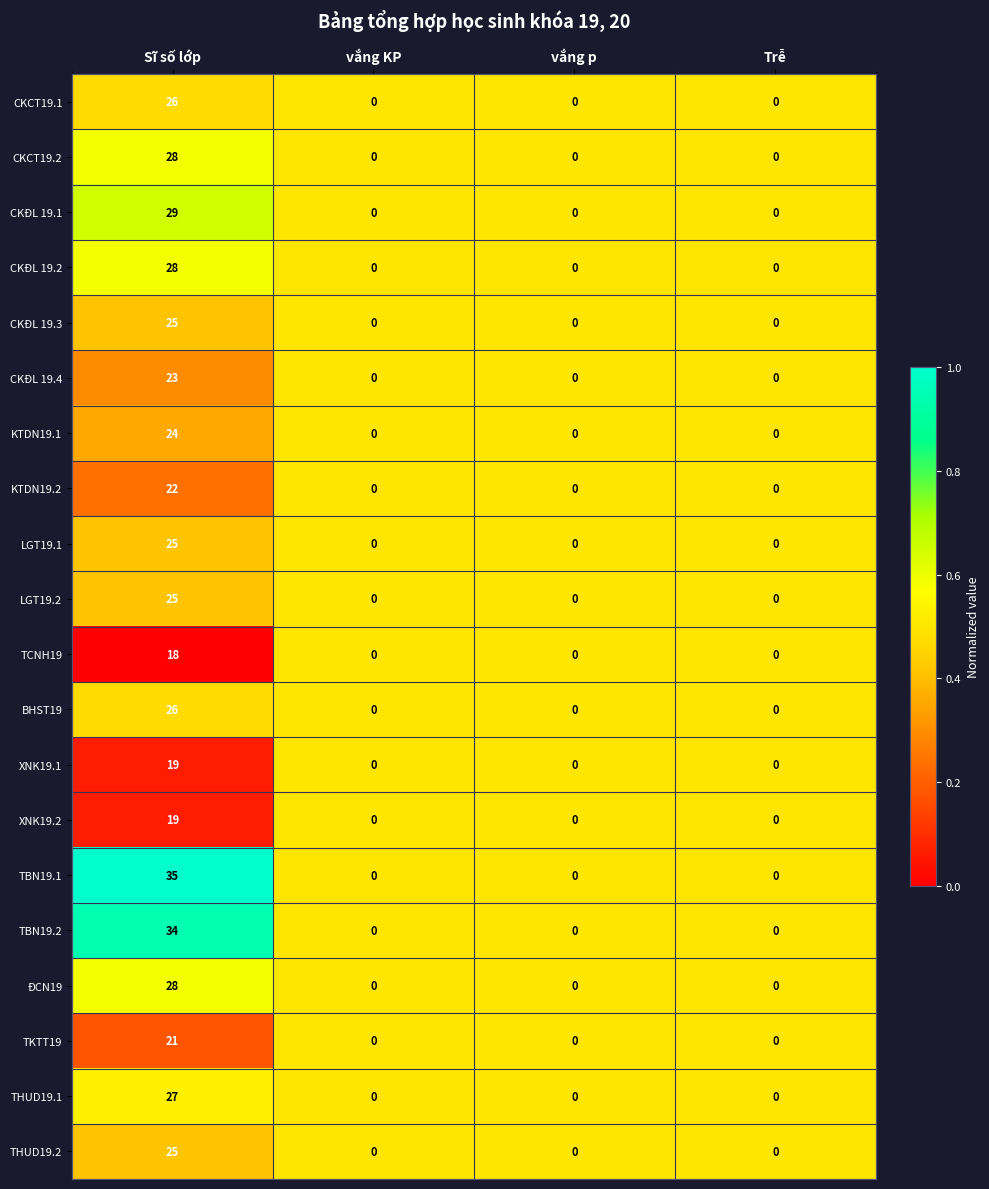

What is the difference between the TCNH19 values at vắng p and Sĩ số lớp?

18